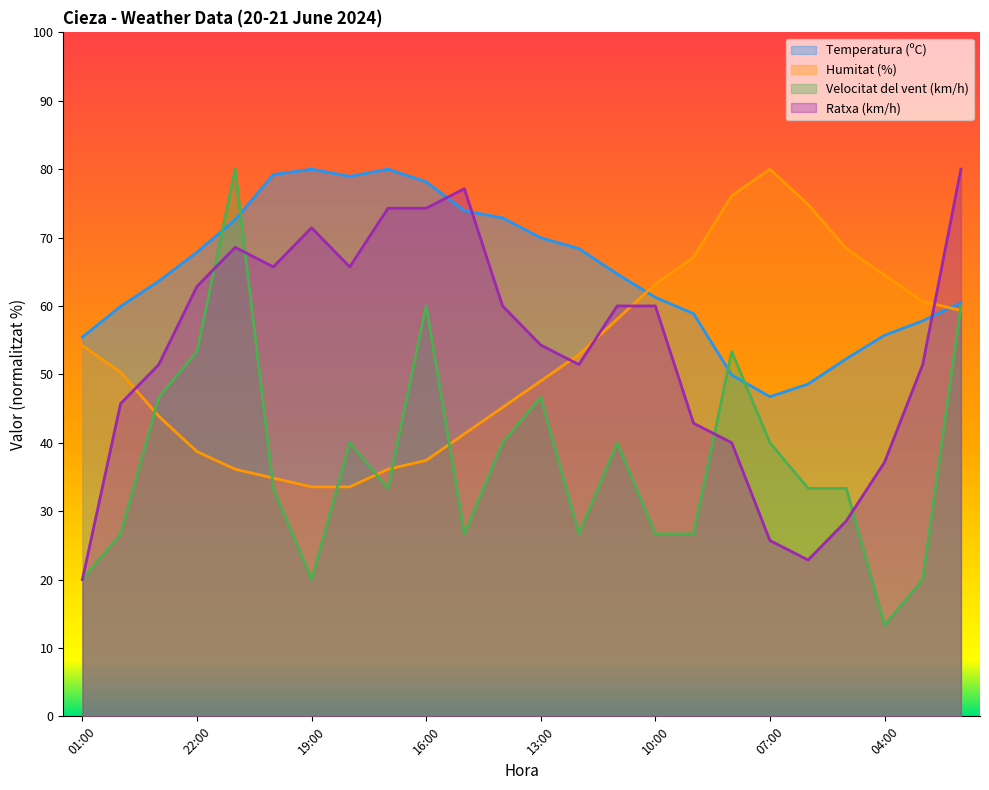

Rank the series at 10:00 from highest to lowest value.

Humitat (%), Temperatura (ºC), Ratxa (km/h), Velocitat del vent (km/h)